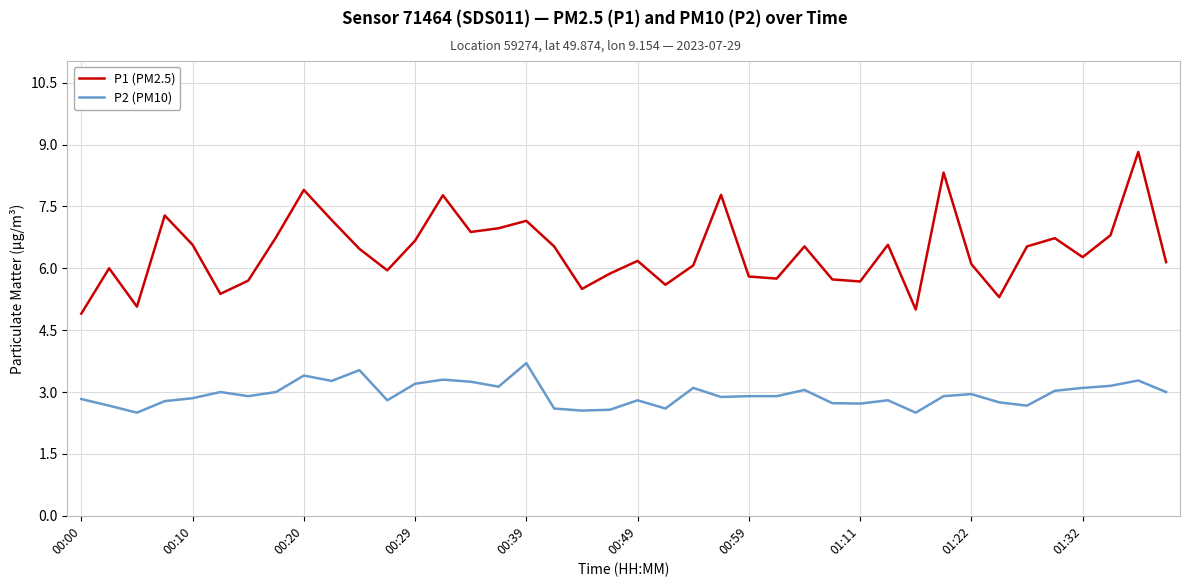

Which series has the largest range (max minus min)?

P1 (PM2.5)